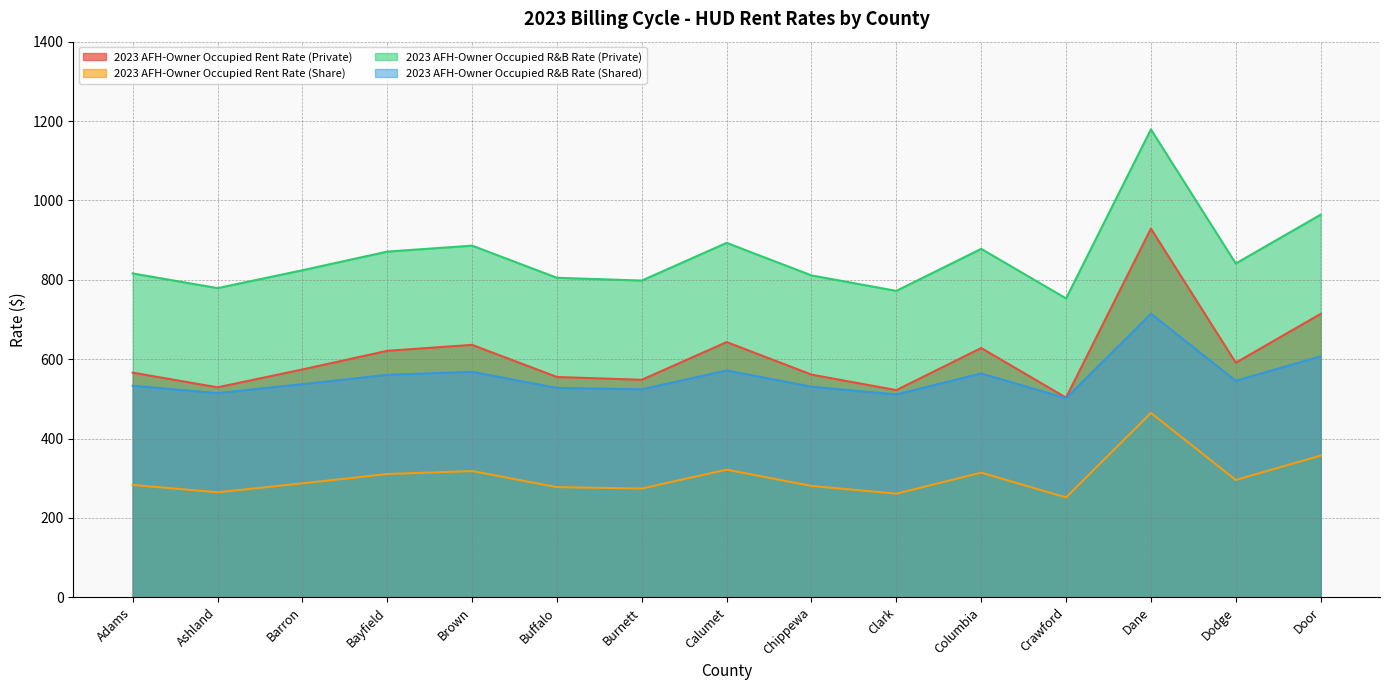

What is the sum of all 2023 AFH-Owner Occupied Rent Rate (Private) values?

9120.0